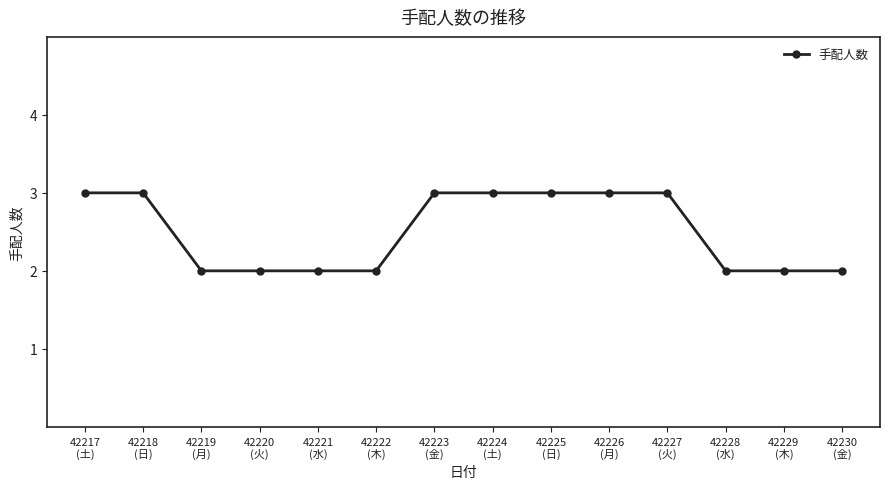

What is the value of the 8th point from the left?

3